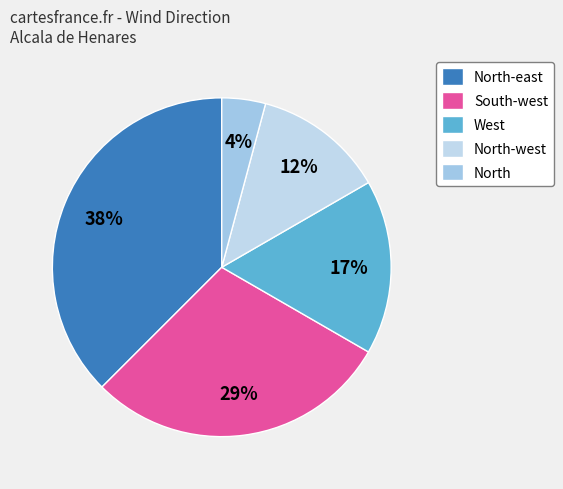

To the nearest percent, what percentage of the pie is West?

17%